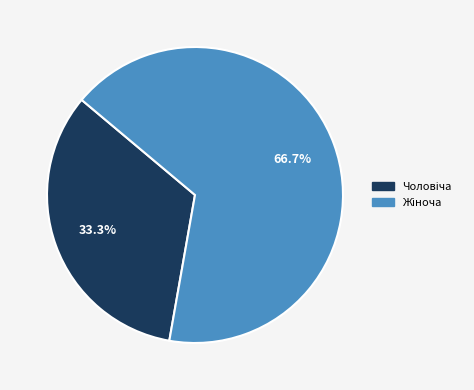

Is there a majority slice in this chart?

Yes